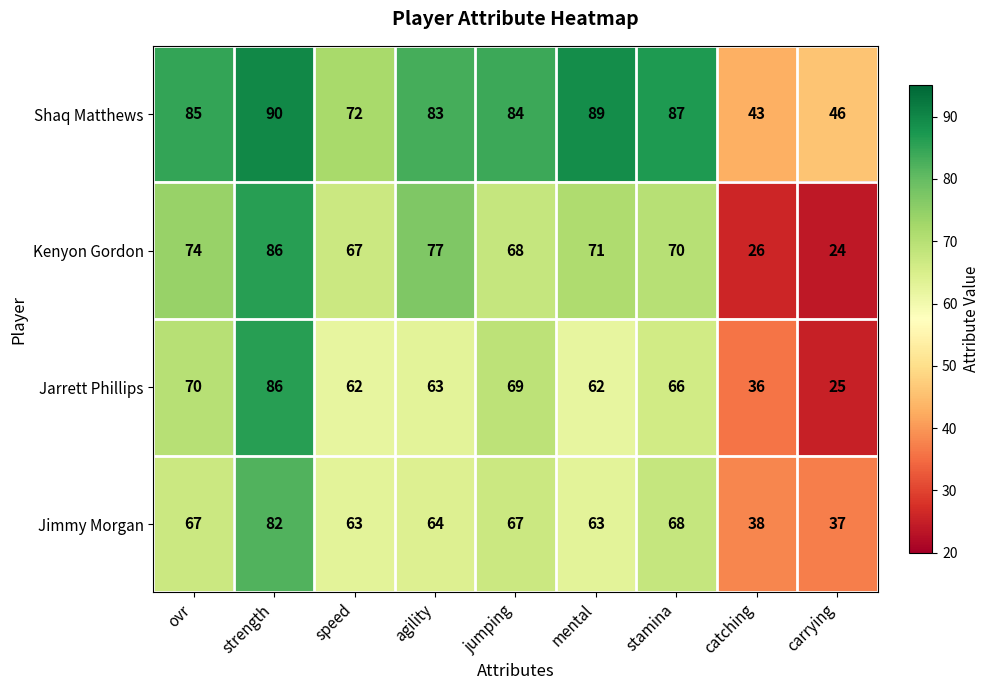

What is the minimum value shown in the chart?

24